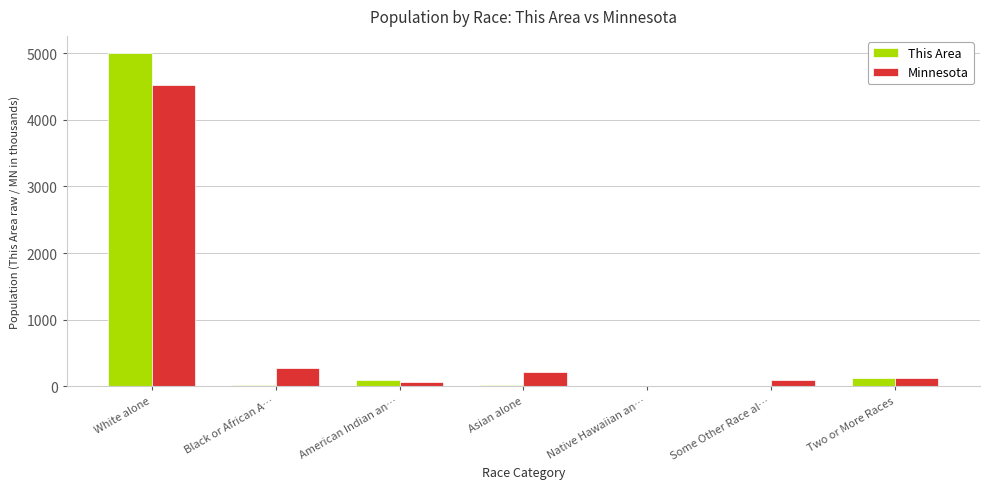

What is the average value of the Minnesota series?

757.7